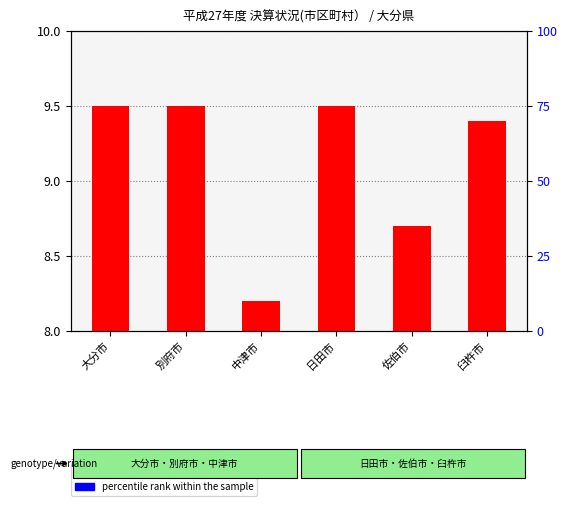

At which label is count closest to 0?

中津市